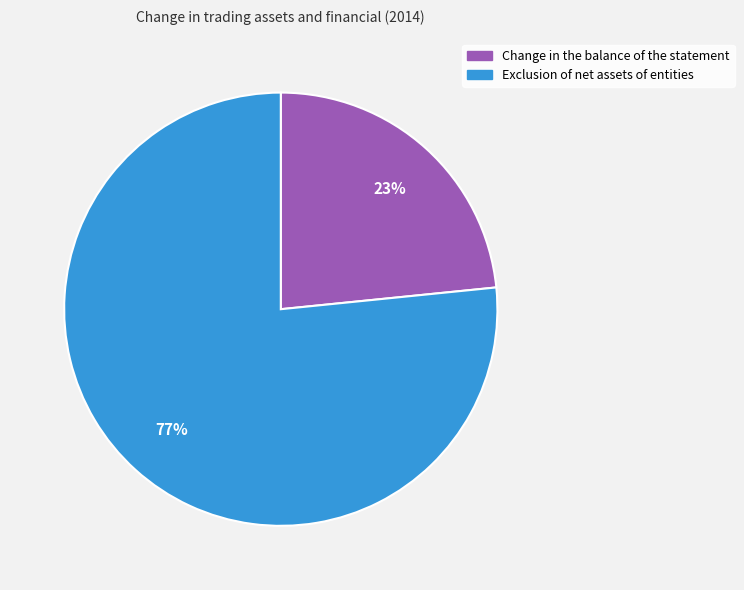

Which slice is the smallest?

Change in the balance of the statement